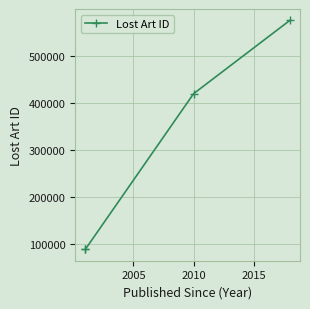

How many lines are shown in the chart?

1